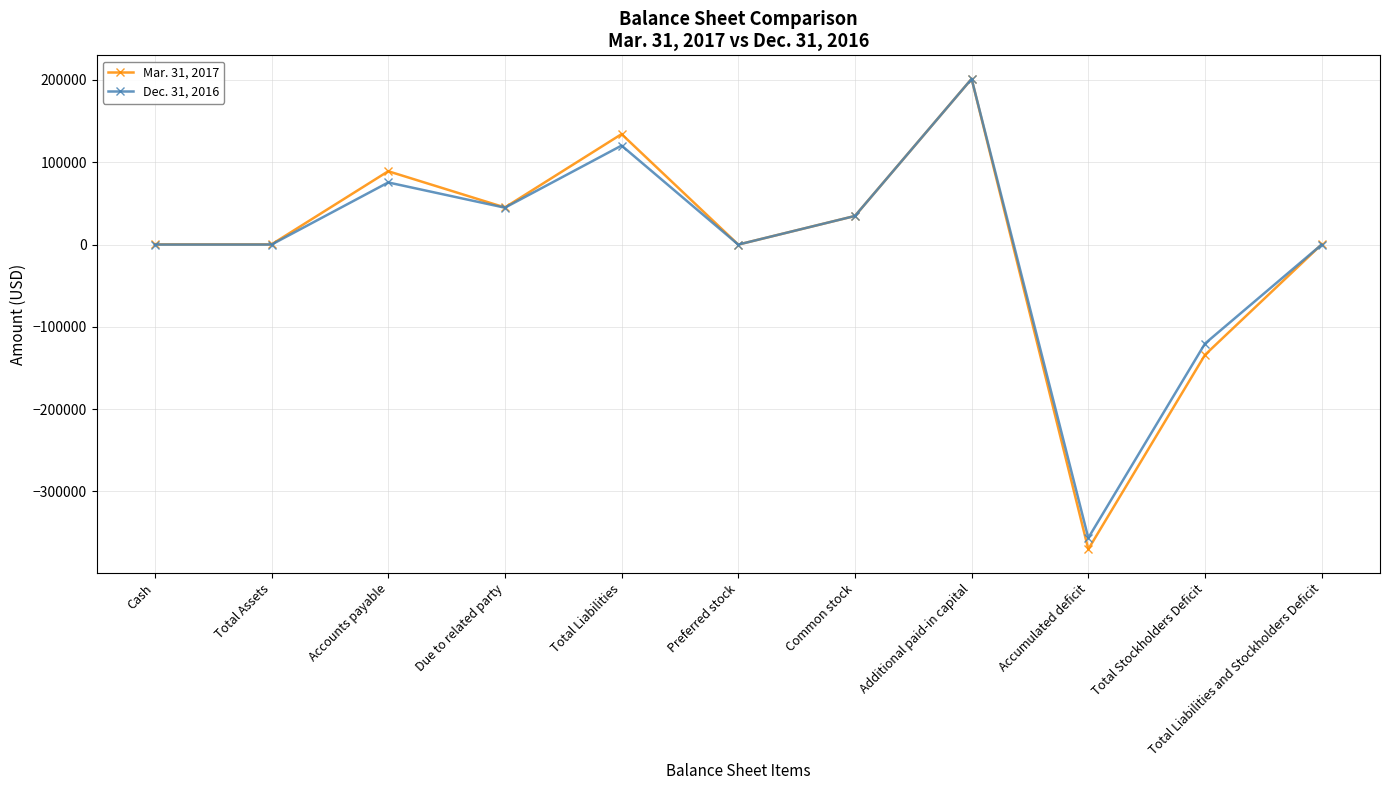

Which series has the largest range (max minus min)?

Mar. 31, 2017